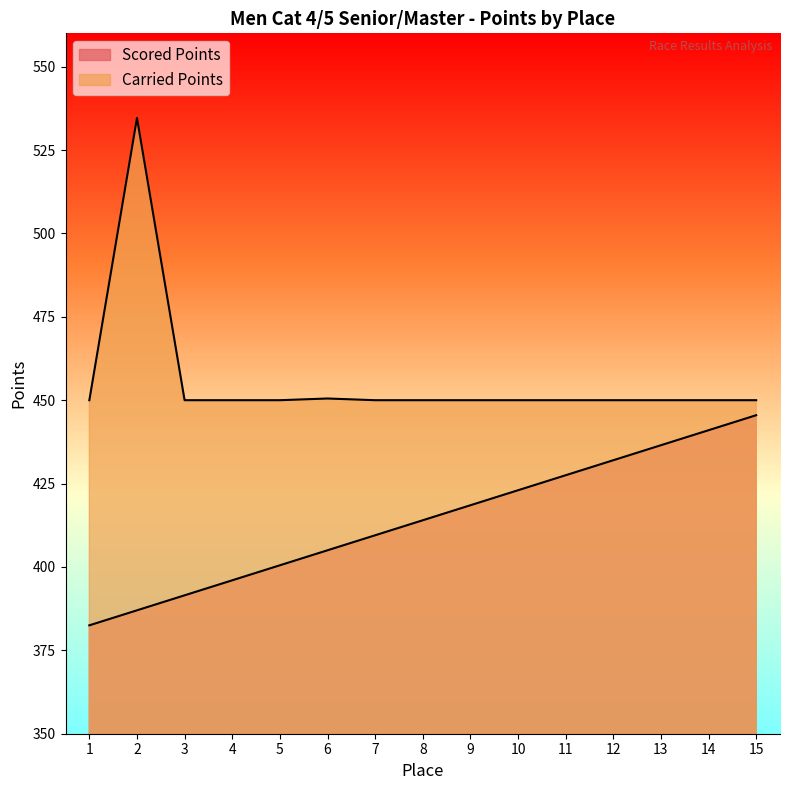

True or false: Carried Points and Scored Points intersect in this chart.

False